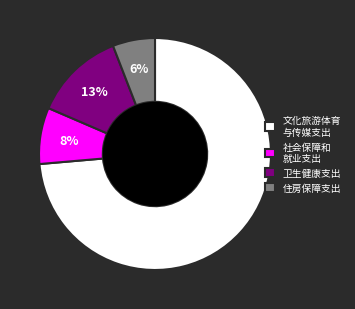

Approximately how many times larger is the value at 卫生健康支出 compared to 社会保障和 就业支出?

1.6